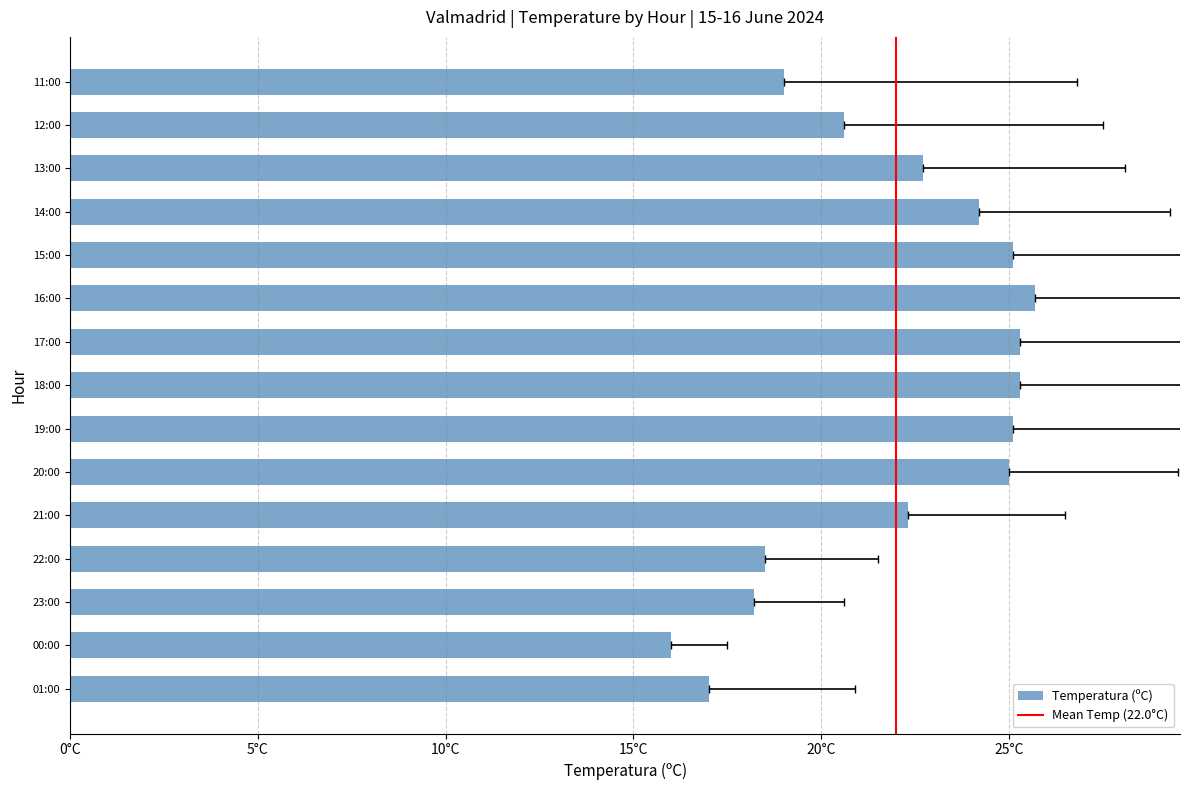

At which label does Temperatura (ºC) reach its peak?

16:00